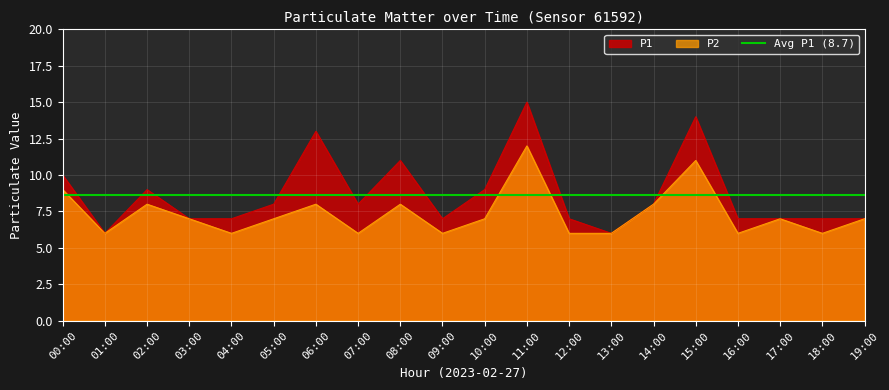

Which series has the largest range (max minus min)?

P1